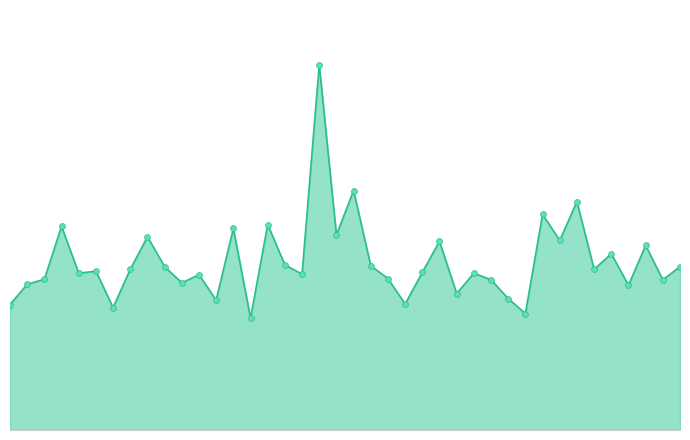

Does the chart have visible grid lines?

No